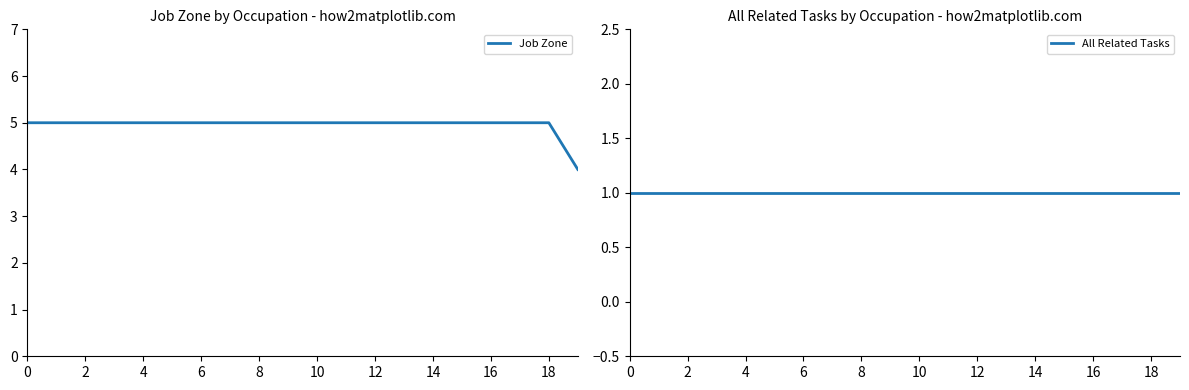

How many lines are shown in the chart?

2